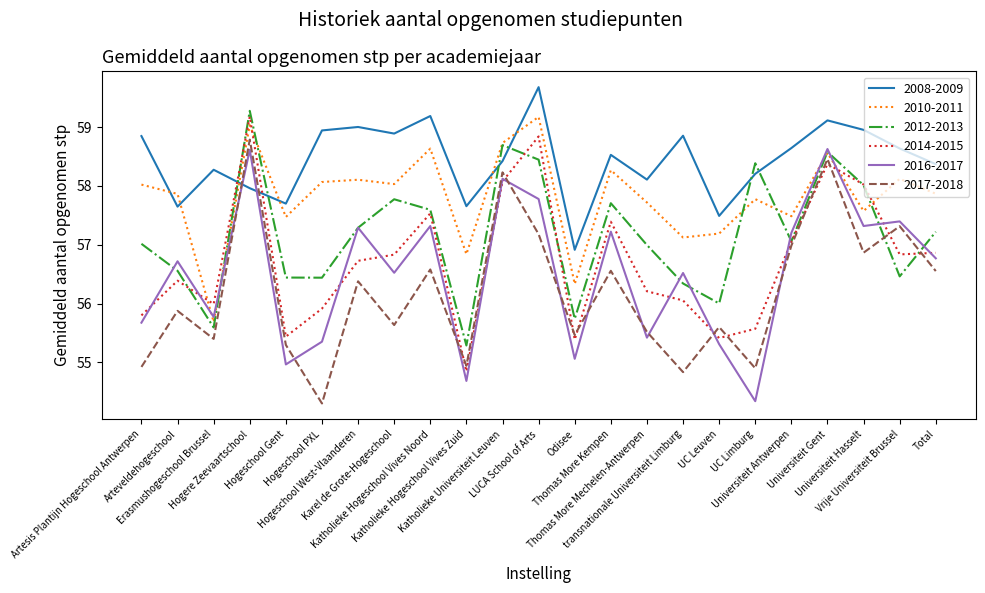

After their last crossing, which series has the higher values: 2017-2018 or 2016-2017?

2016-2017